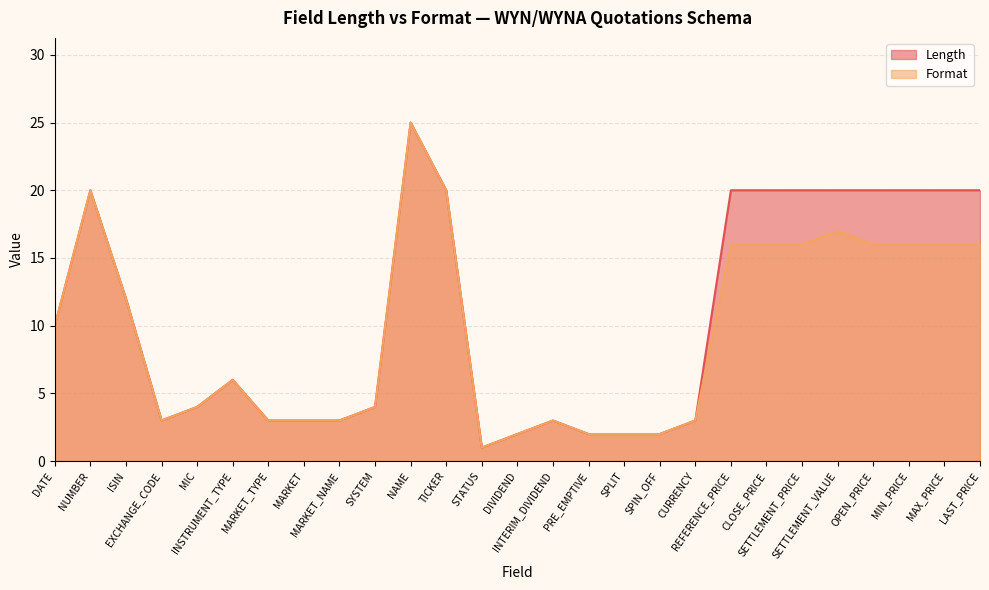

Is it true that Format (line) equals 28 at NUMBER?

False